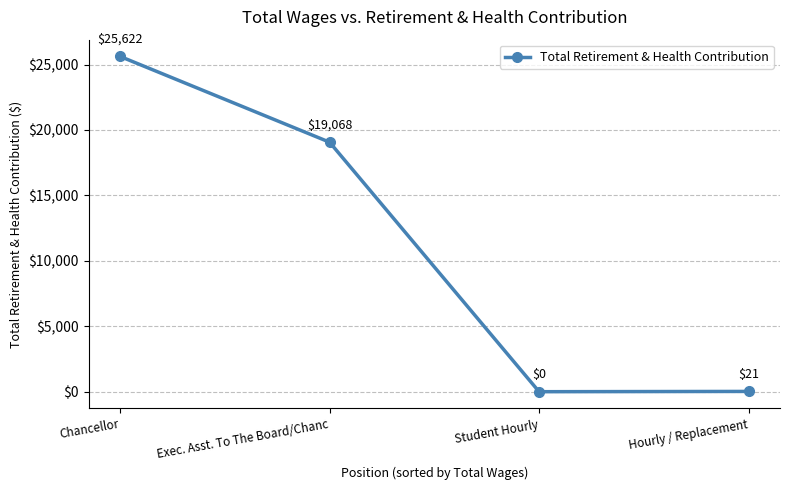

What is the sum of the values at Chancellor and Hourly / Replacement?

25643